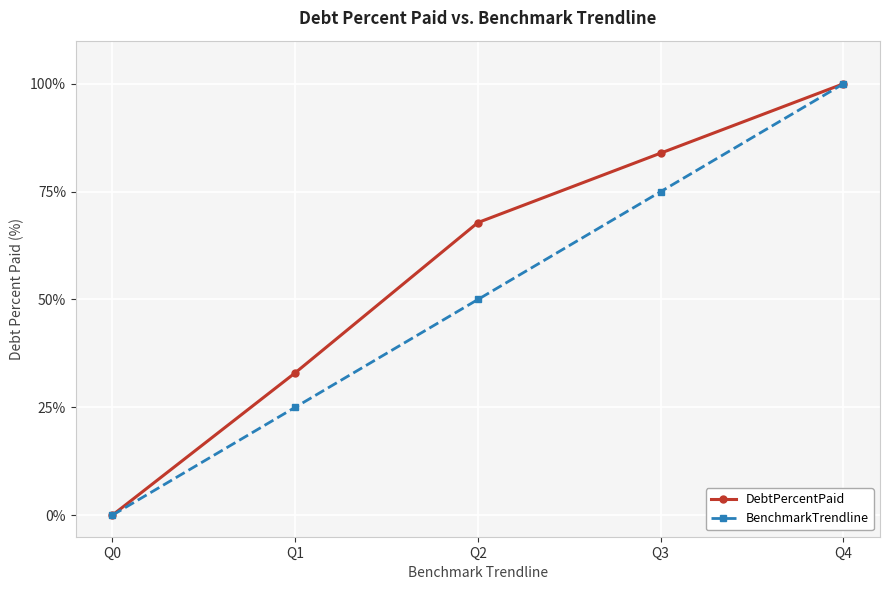

Does the chart display data point markers on the line(s)?

Yes